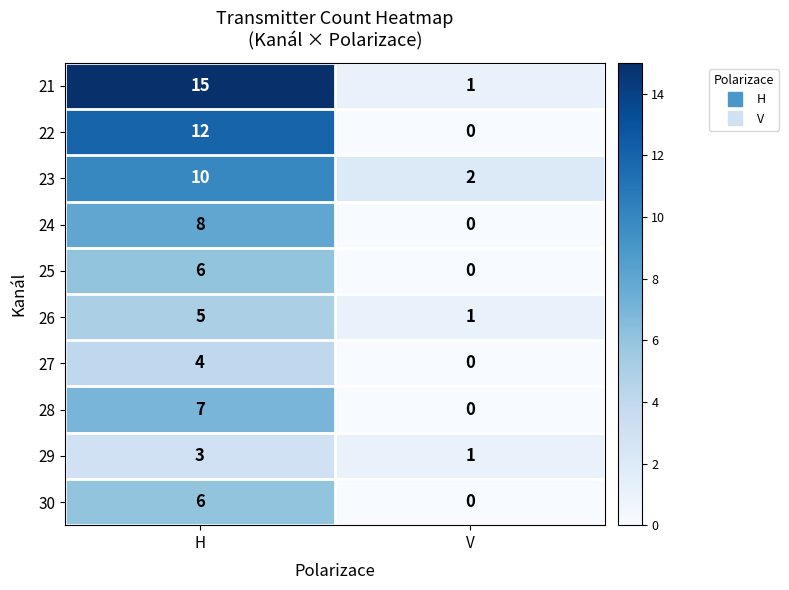

At which category is the sum across all series the highest?

H